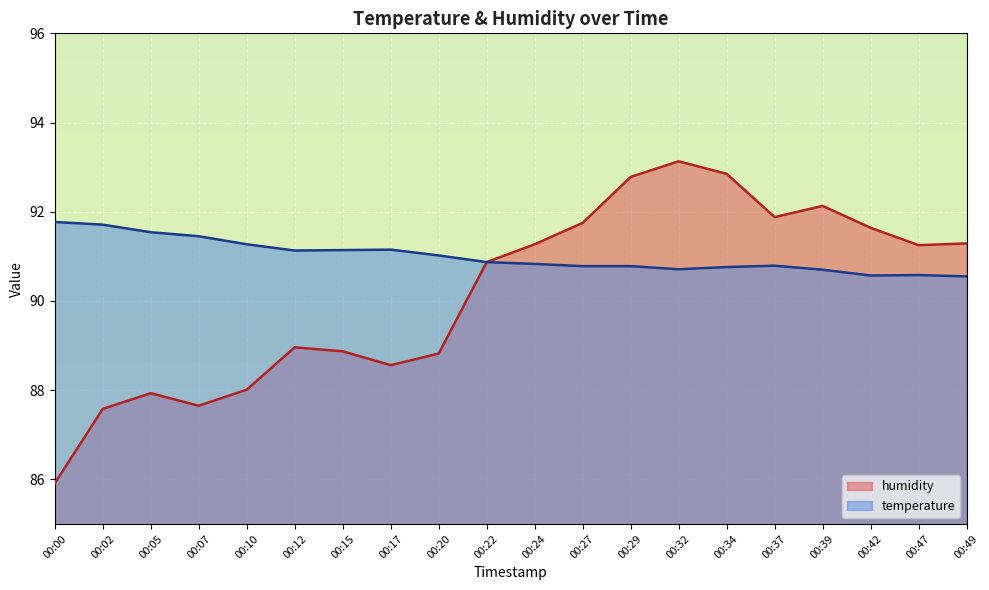

Which category has the highest value across all series?

00:32